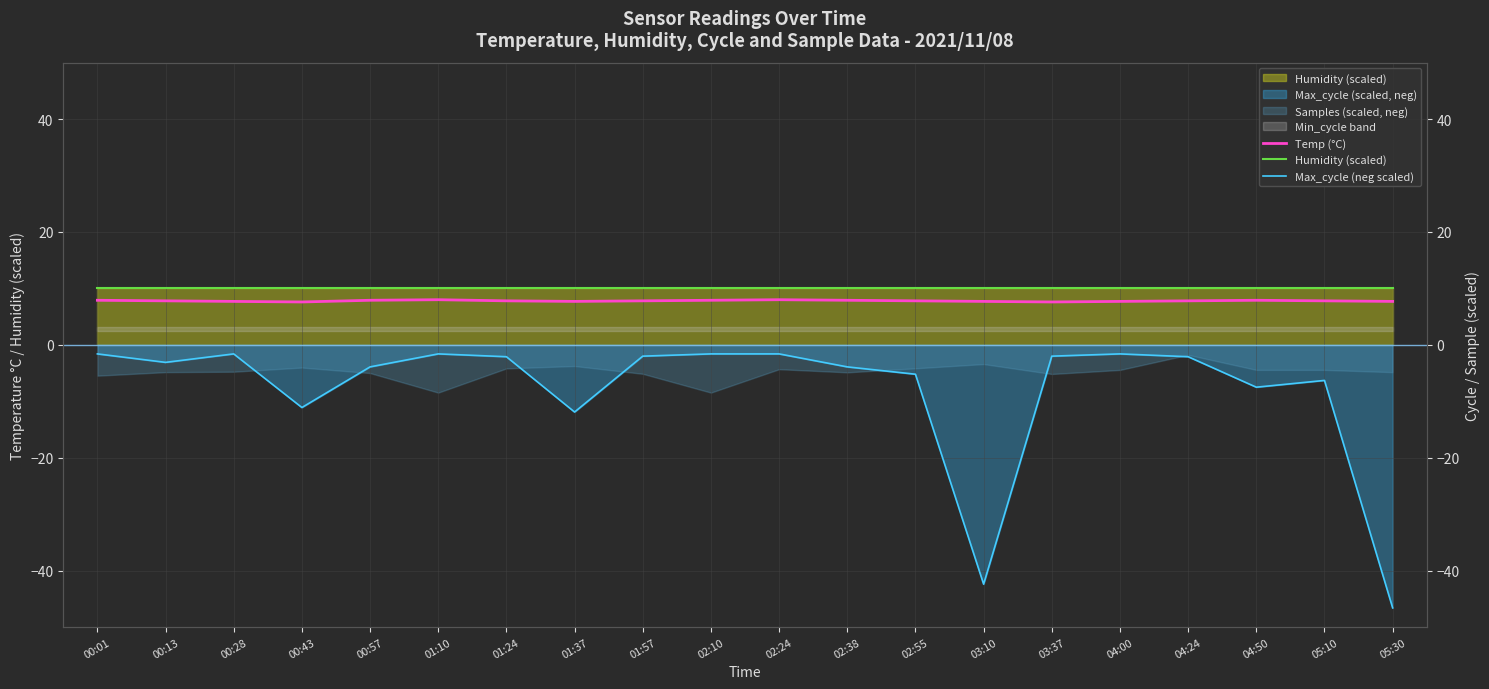

What position from the left is 02:38?

12